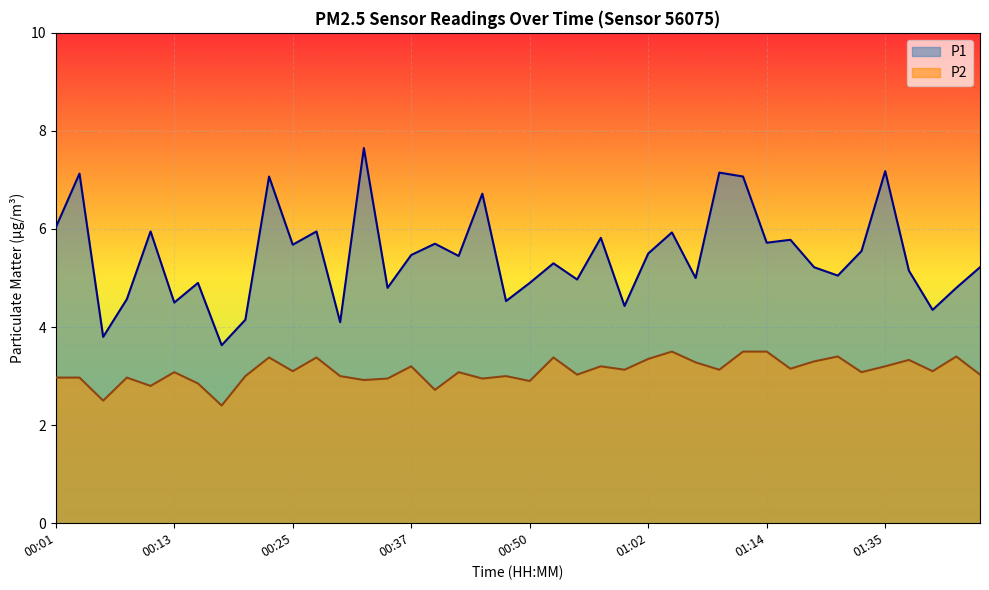

Where is the first local maximum for P1?

00:03